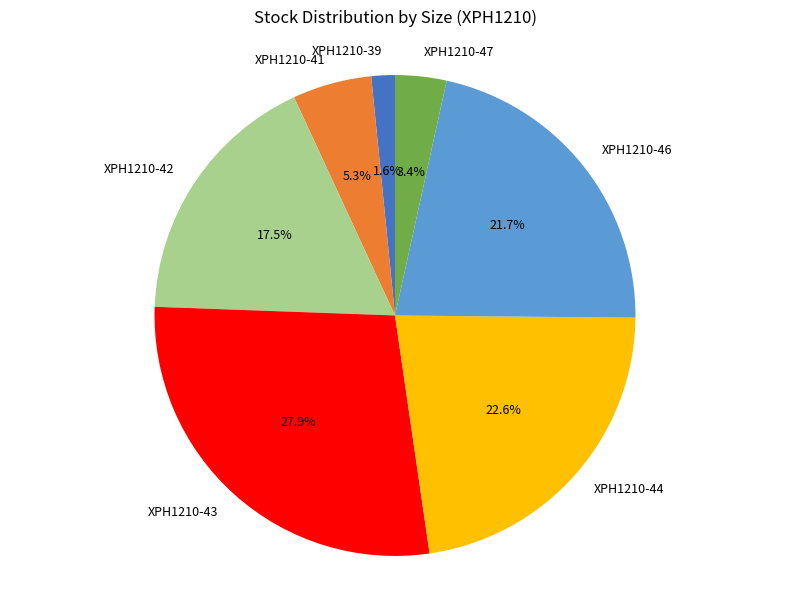

Is there any slice that represents more than half of the pie?

No